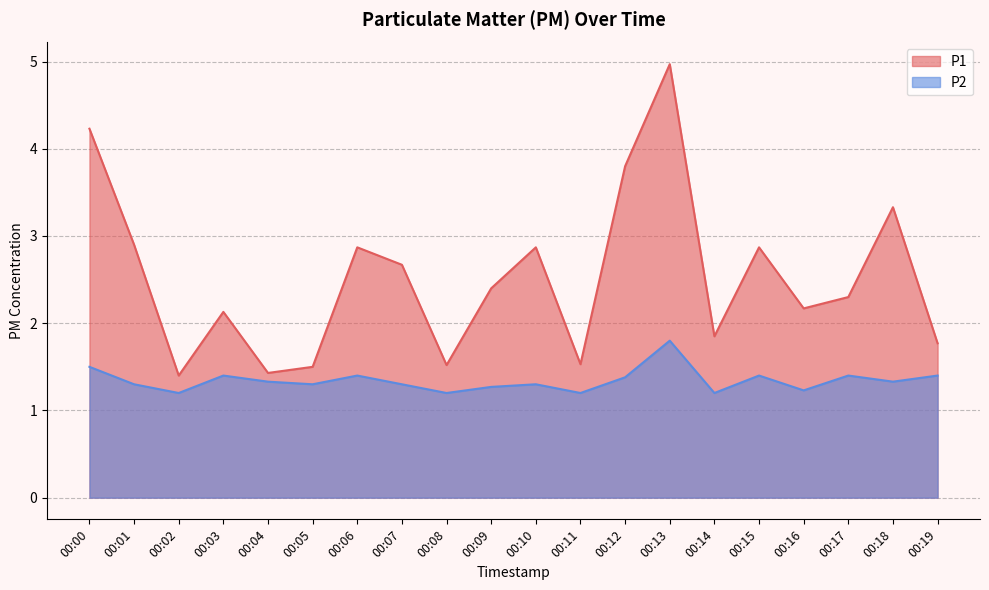

Which series has the largest range (max minus min)?

P1